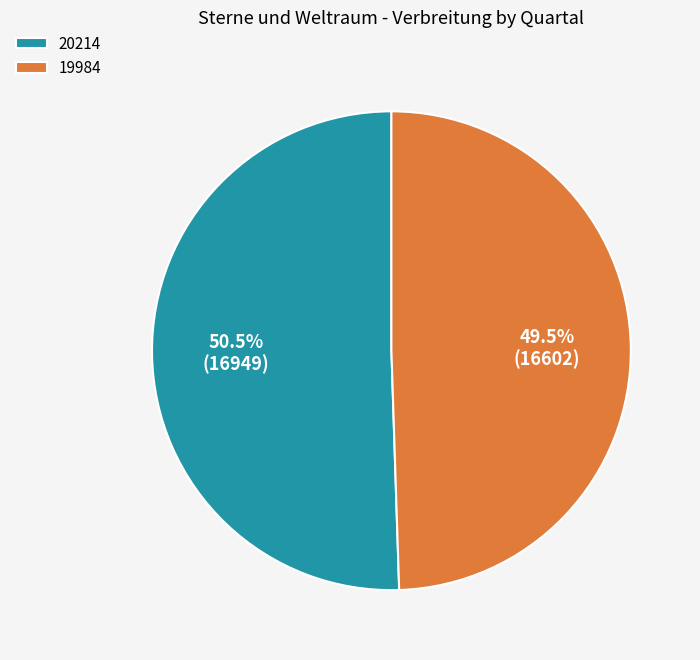

How many segments does this pie chart have?

2